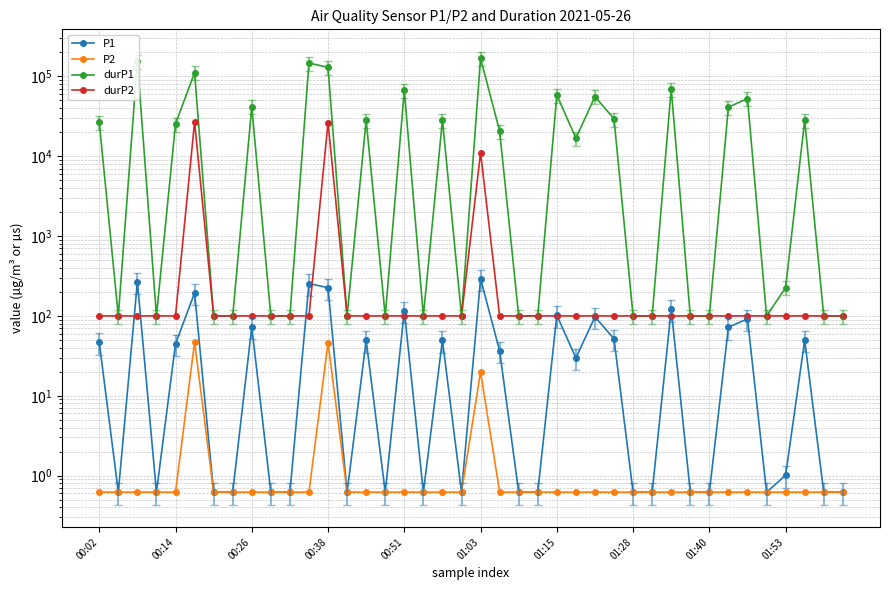

The P1 series shows 0.3 at 19. True or false?

False